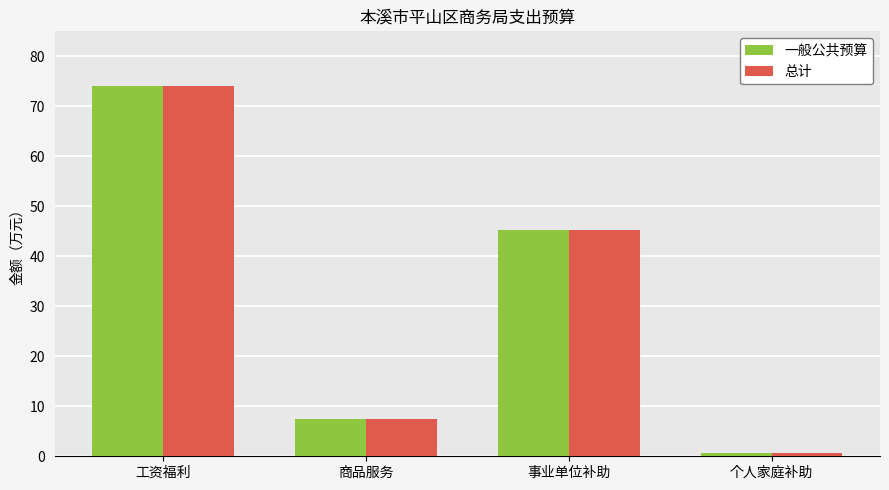

True or false: 一般公共预算 has a value of 13.1 at 商品服务.

False